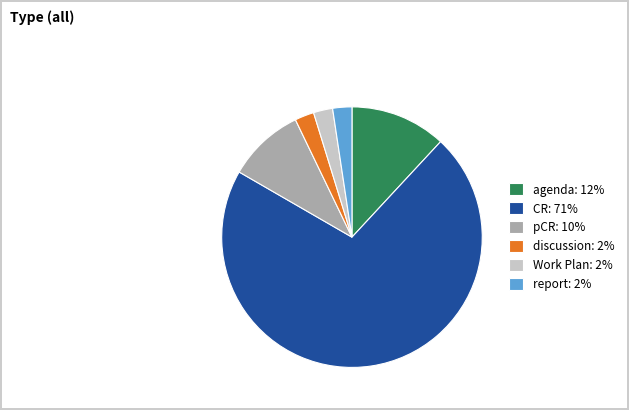

Is the sum of agenda: 12% and pCR: 10% greater than half?

No